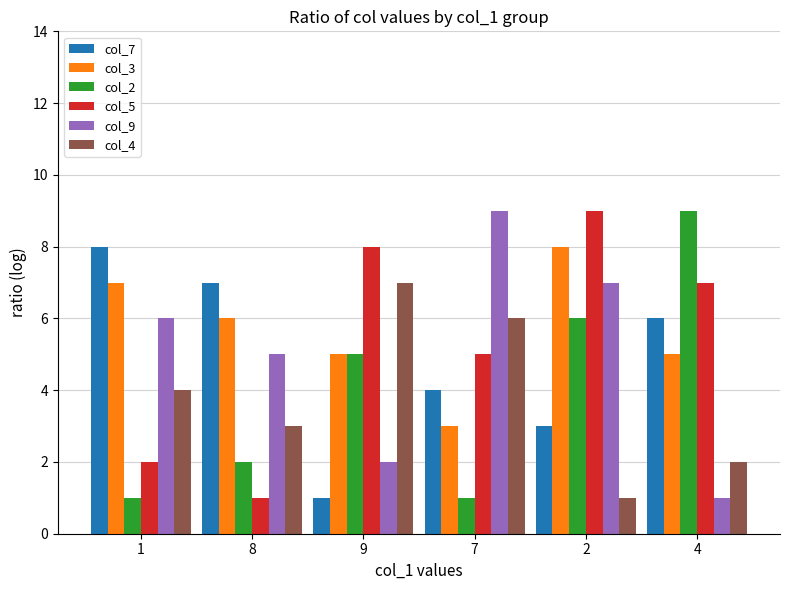

Count the number of data series in this chart.

6